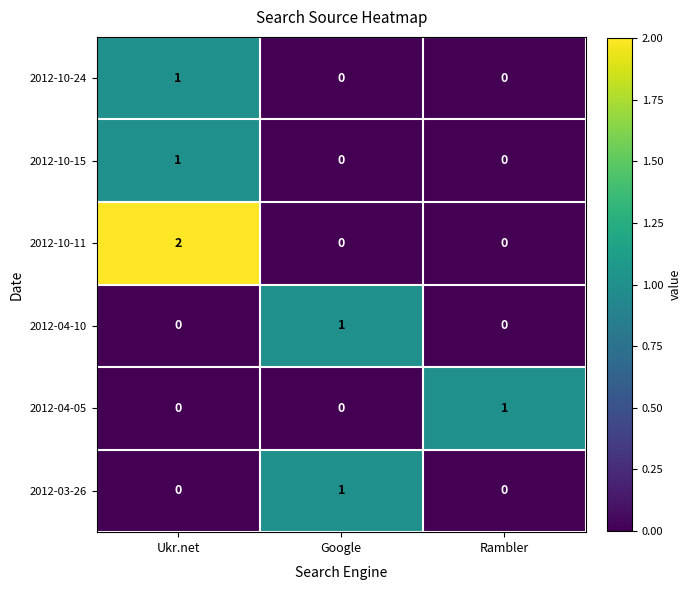

Is it true that 2012-03-26 equals 1 at Rambler?

False